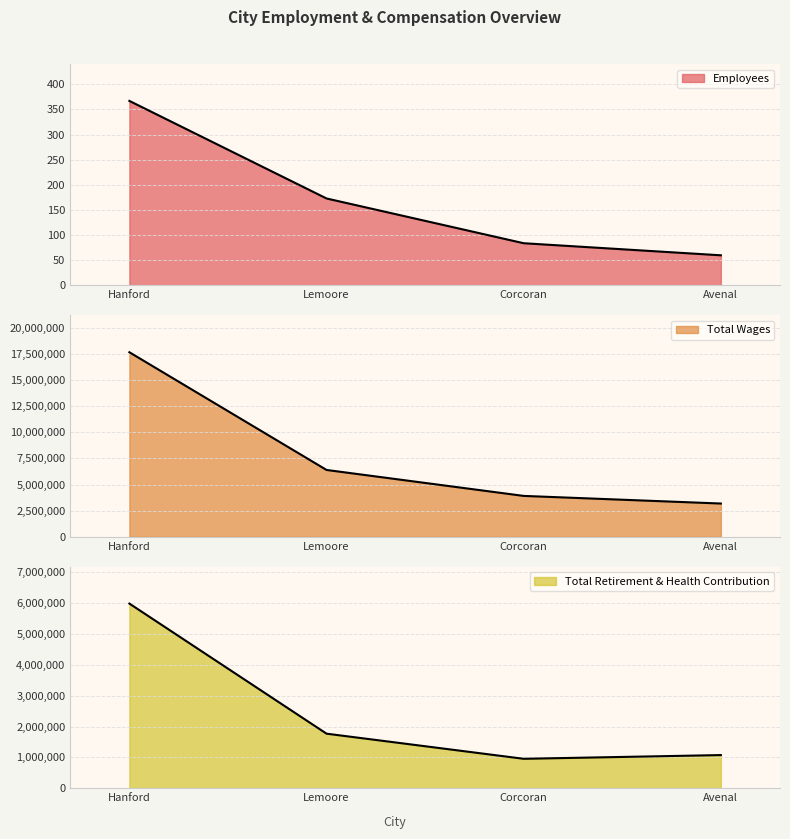

What are all the series names shown in the legend?

Employees, Total Wages, Total Retirement & Health Contribution